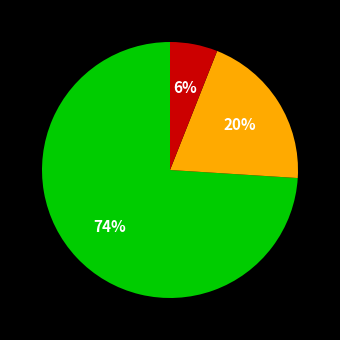

Does any single category account for the majority?

Yes